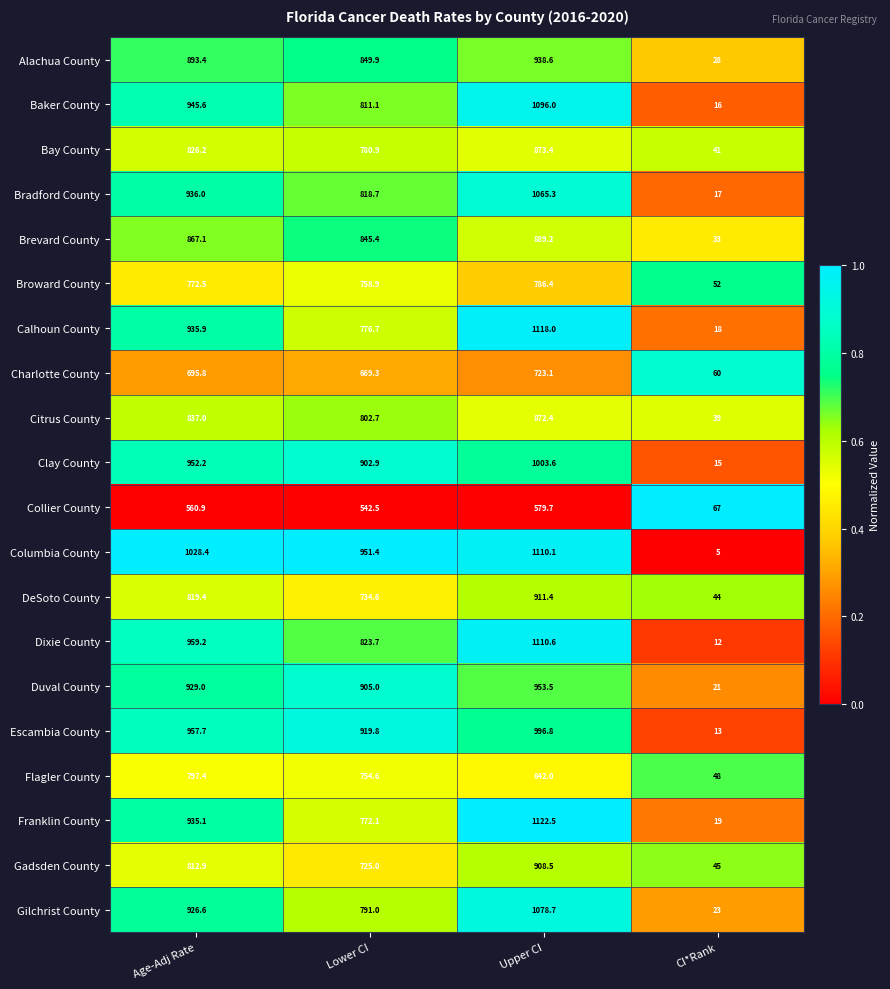

Which category has the highest value across all series?

Upper CI